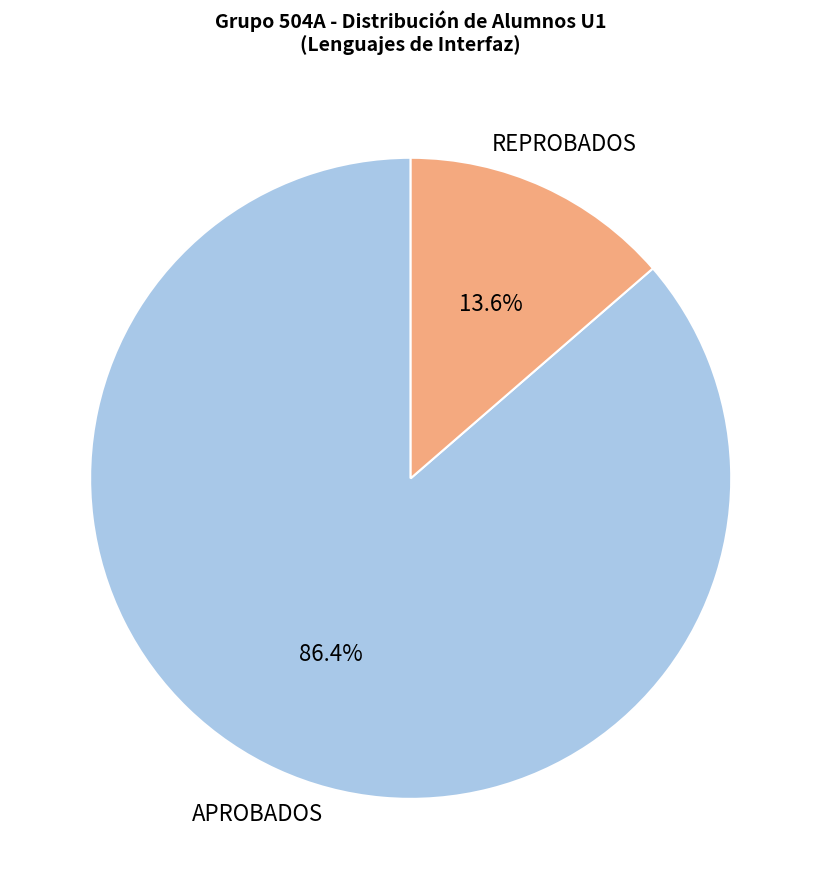

Is there a majority slice in this chart?

Yes